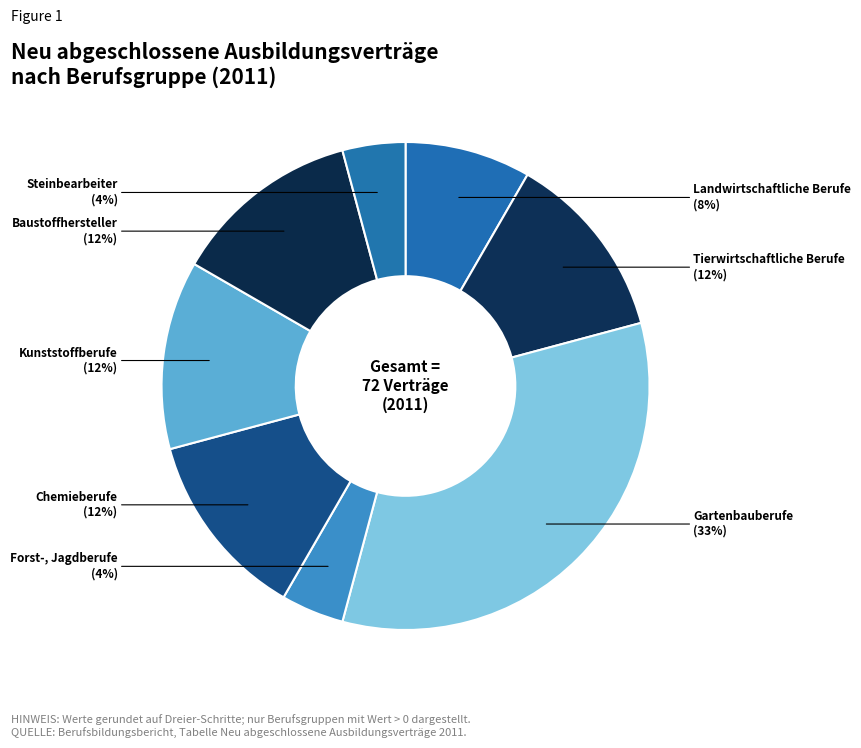

Is it true that Gartenbauberufe is 33% of the pie?

True